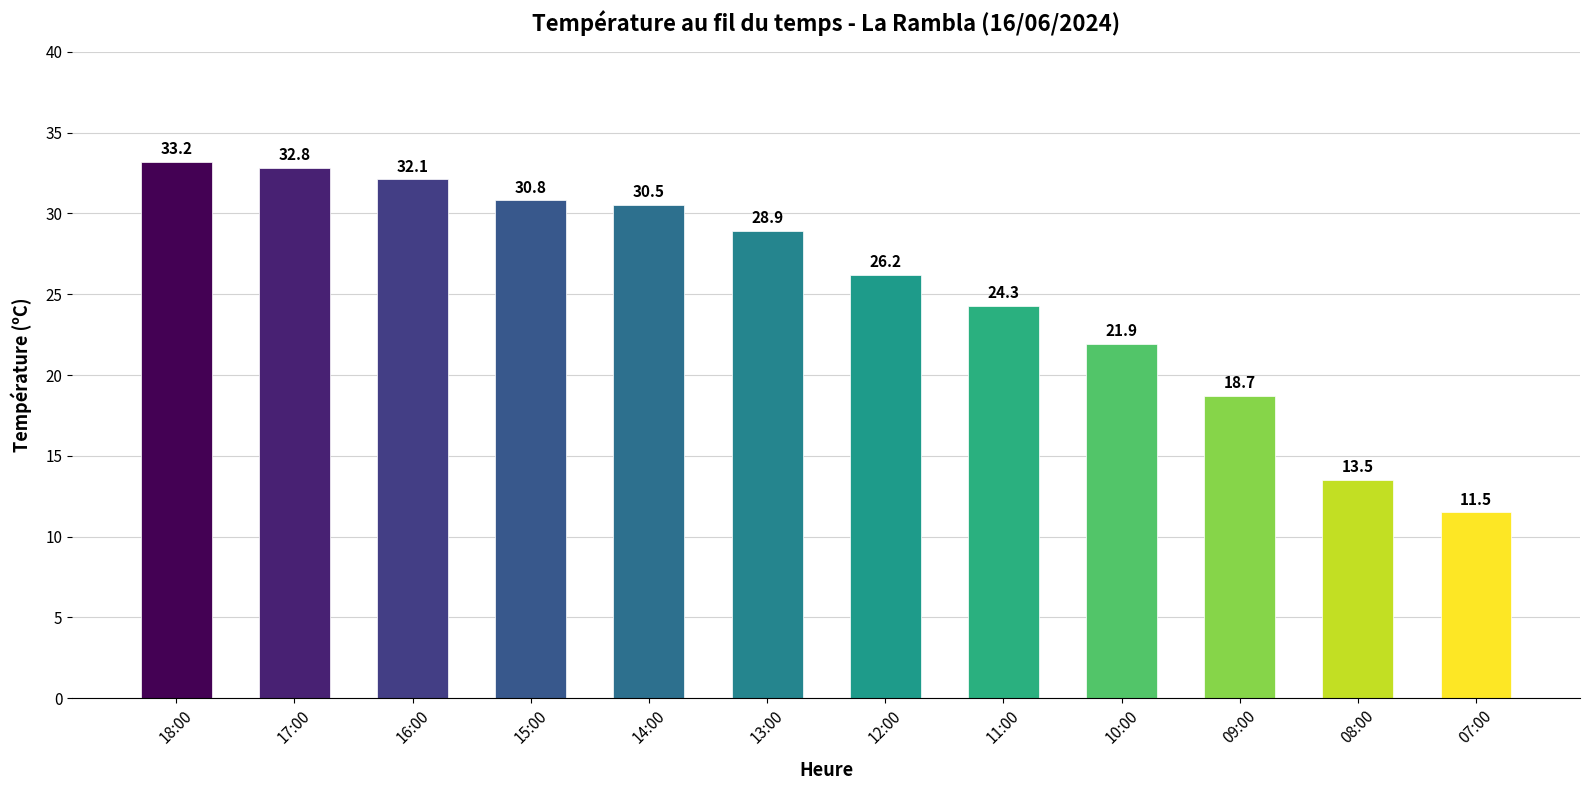

Is it true that the value at 07:00 is 19.3?

False